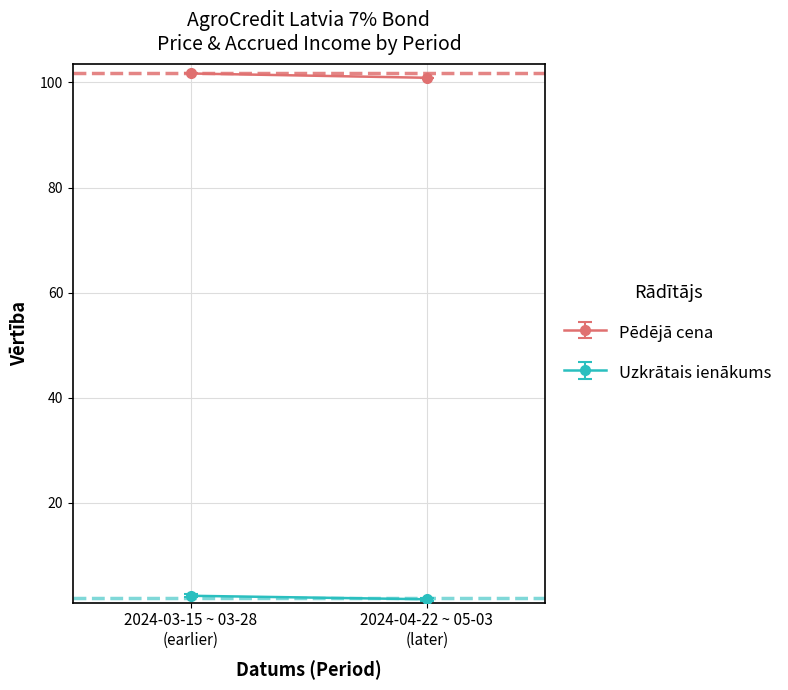

At 2024-05-02, list the series in order from smallest to largest.

Uzkrātais ienākums, Pēdējā cena